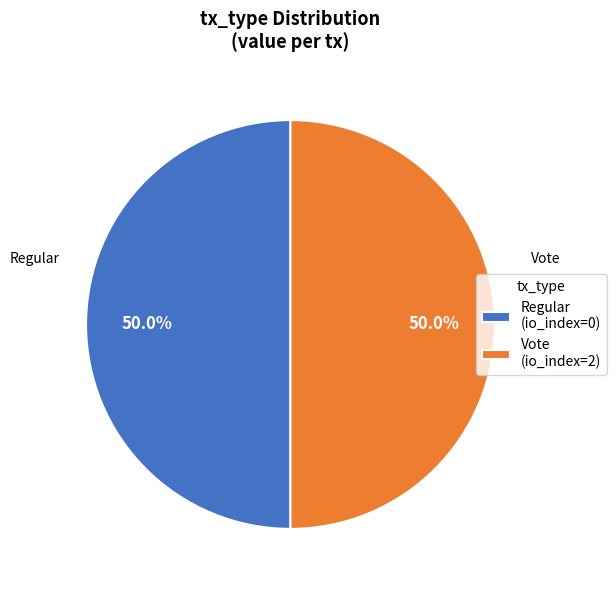

The Regular slice represents 1% of the pie. True or false?

False